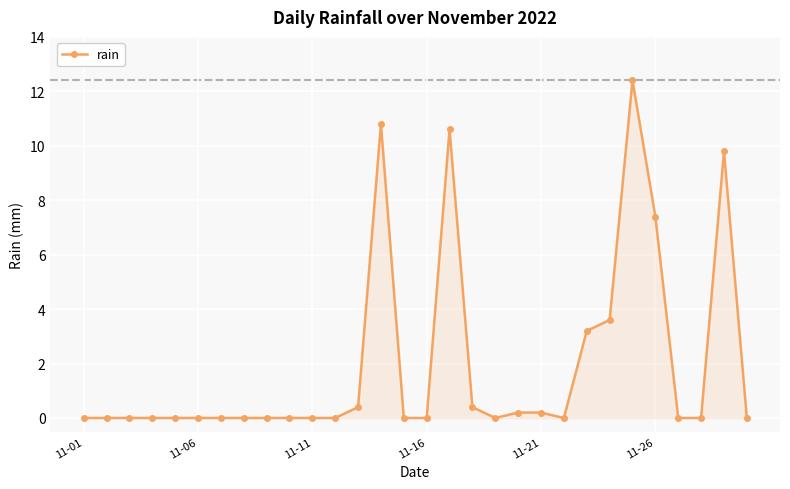

True or false: the data has more than 1 interior local peaks.

True